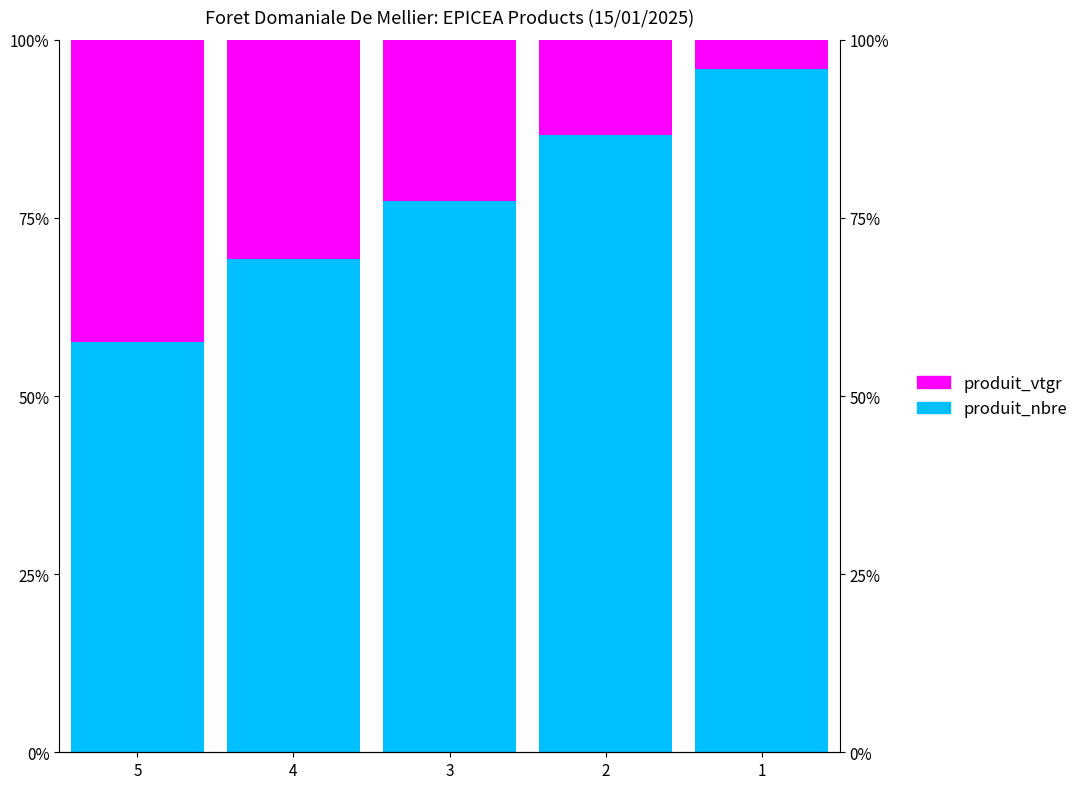

At how many categories does at least one series exceed 65?

4